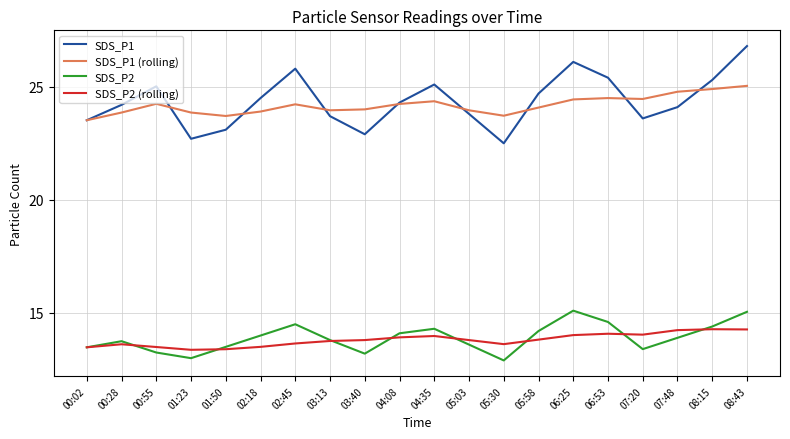

Count the number of data series in this chart.

4